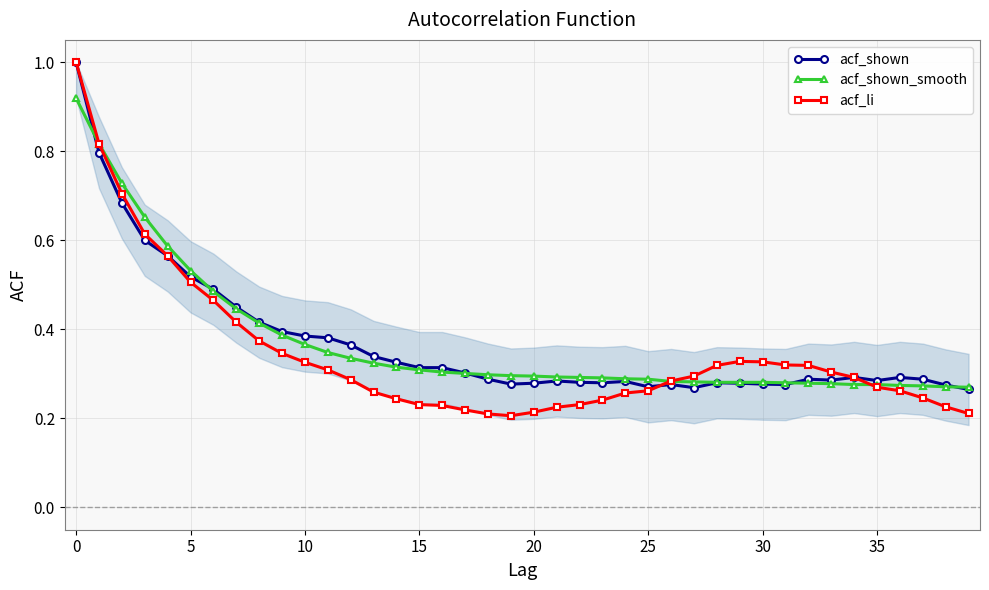

What is the highest value of the acf_shown series?

1.0